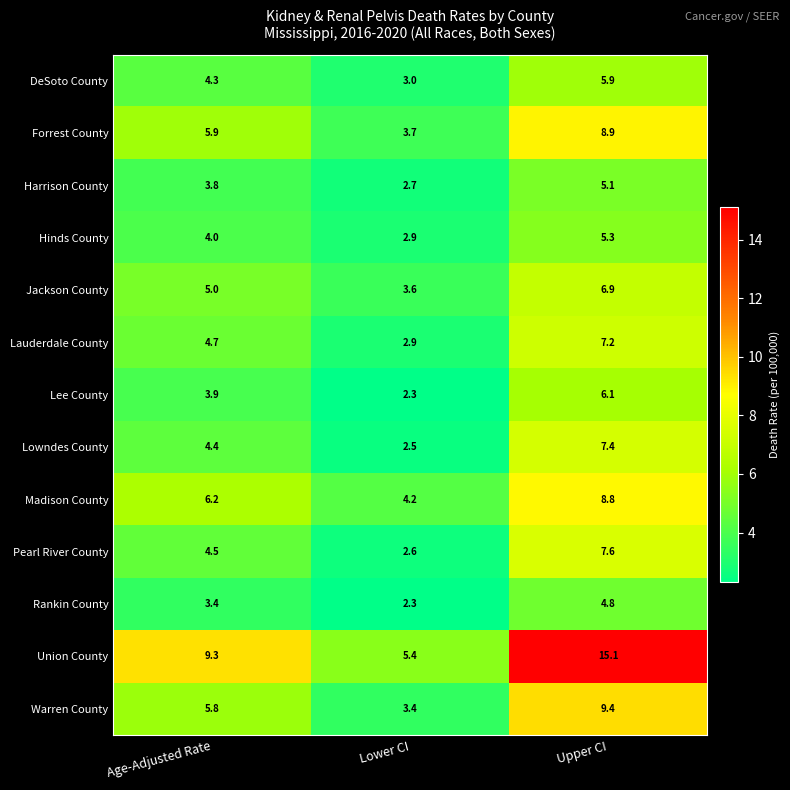

Rank the series by their maximum value, from highest to lowest.

Union County, Warren County, Forrest County, Madison County, Pearl River County, Lowndes County, Lauderdale County, Jackson County, Lee County, DeSoto County, Hinds County, Harrison County, Rankin County